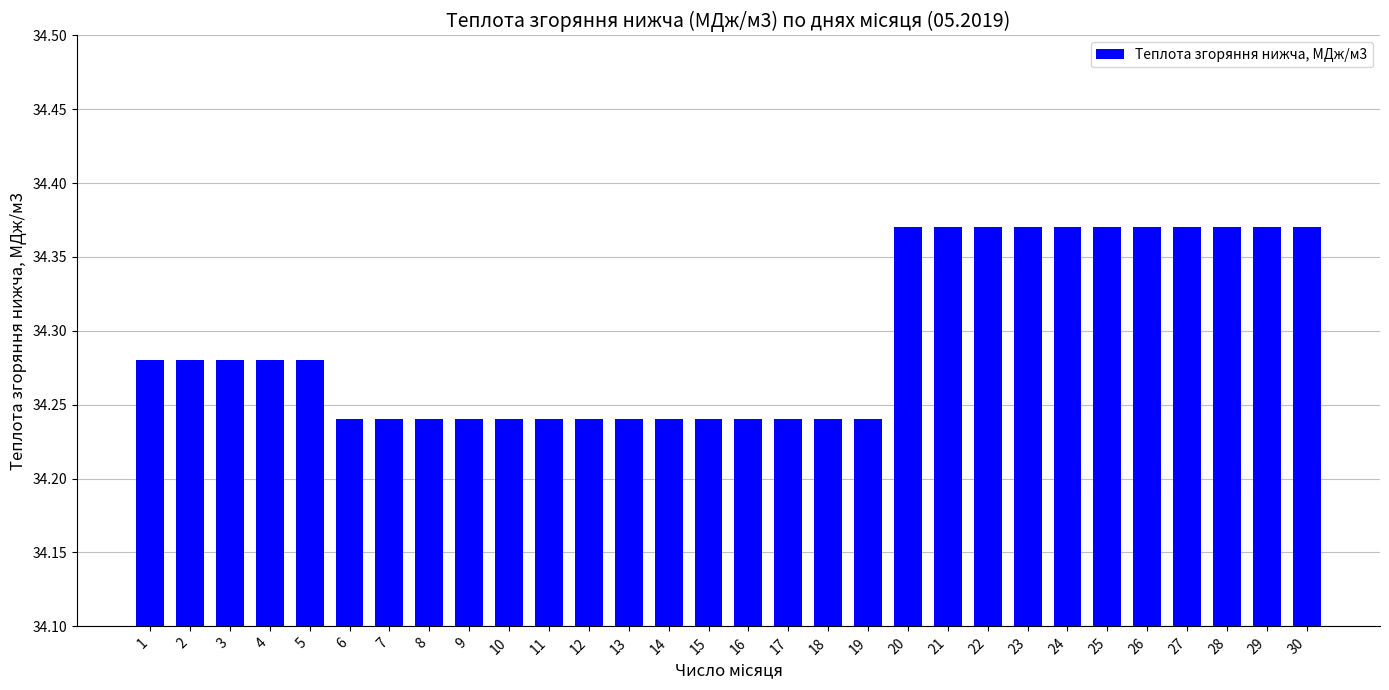

Is it true that the value at 11 is 19.8?

False